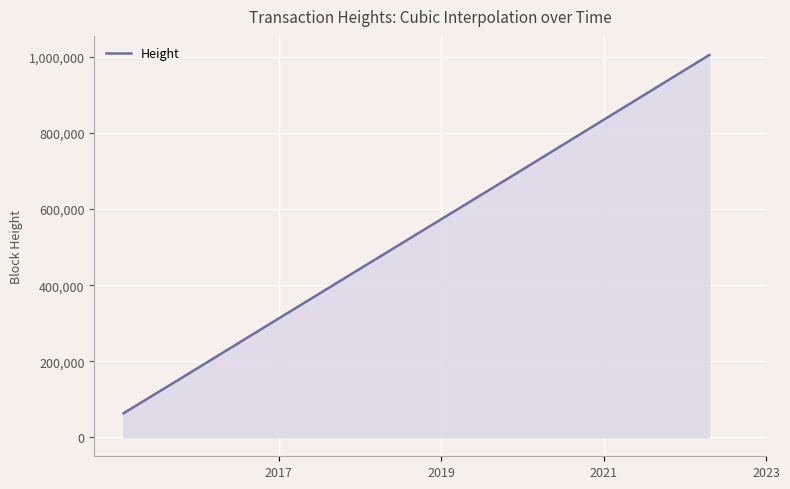

What is the minimum value shown in the chart?

62963.0